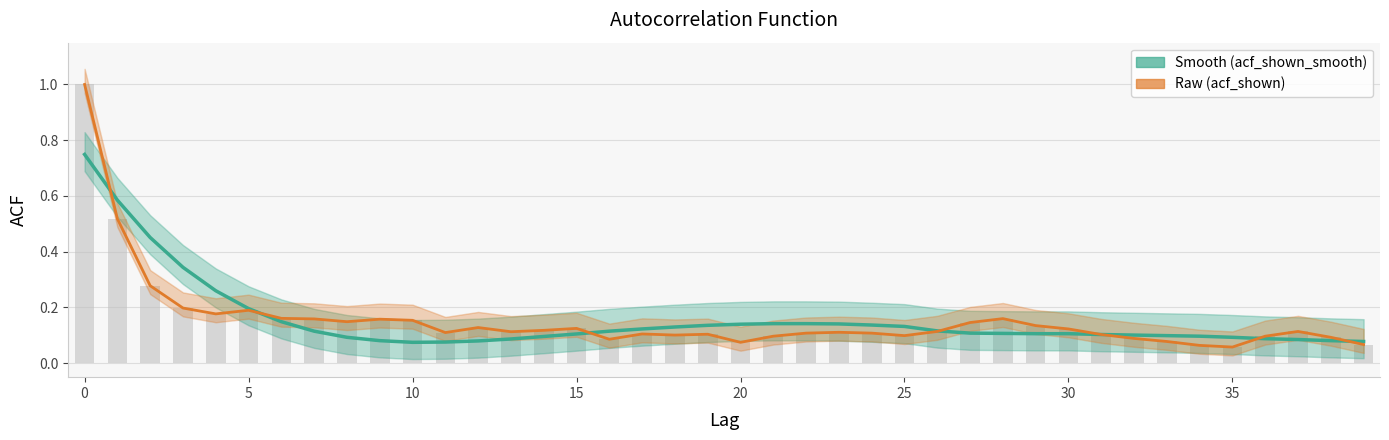

List the series in order of their peak value, highest first.

Raw (acf_shown), Smooth (acf_shown_smooth)